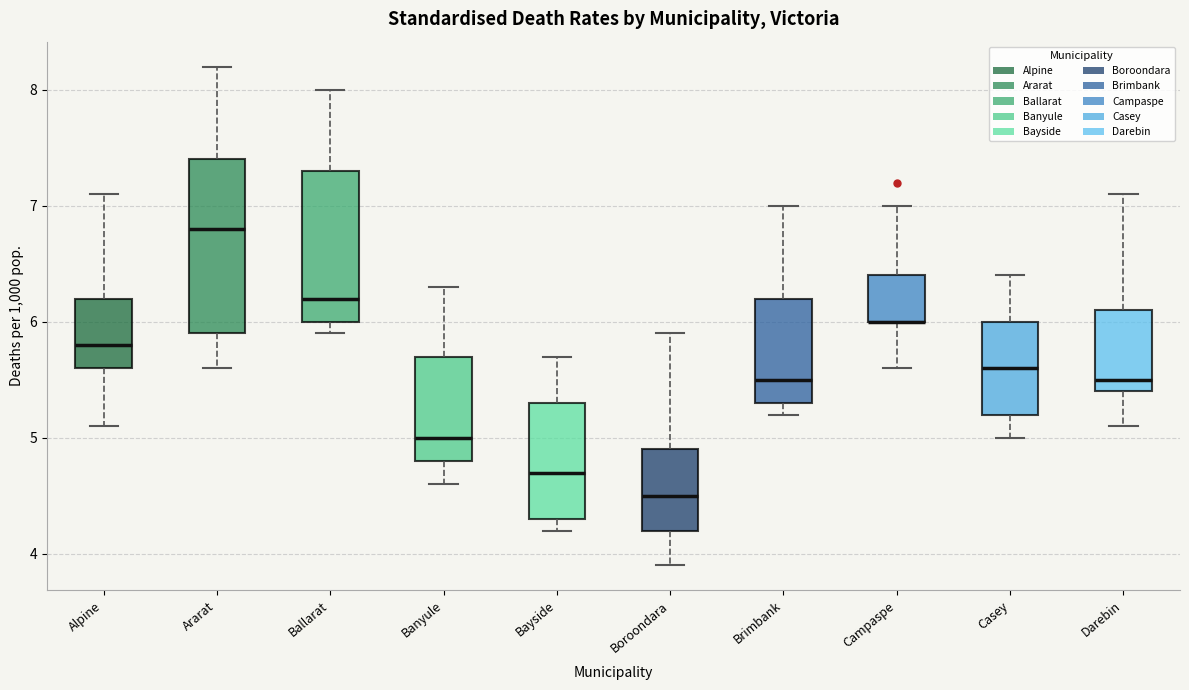

Where does the upper whisker of the box for Banyule end on the y-axis? The values are not printed on the chart, so give them approximately, as read against the axis.

6.3